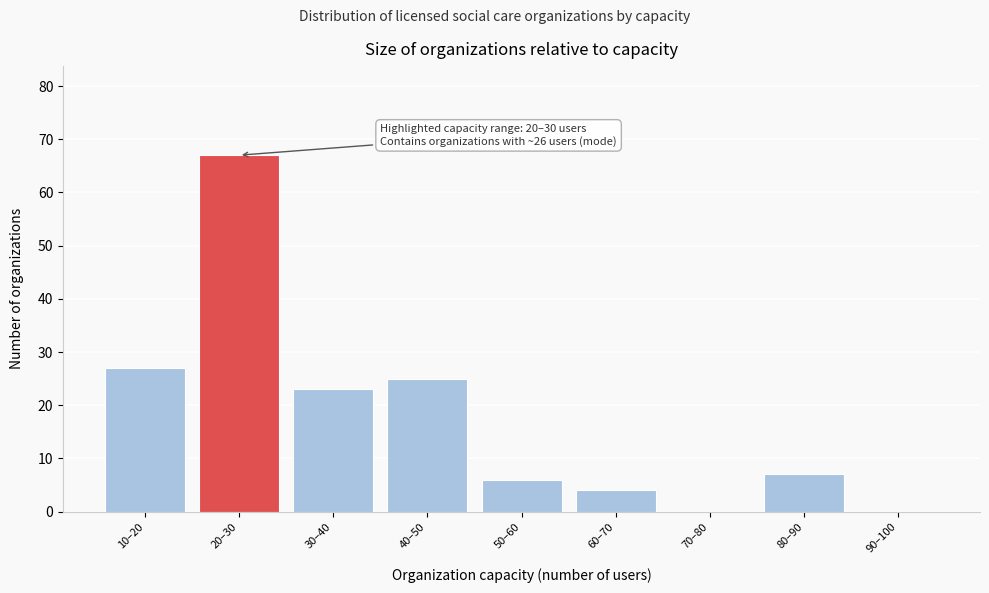

Reading left to right, what are all the values shown in this chart?

10–20=27	20–30=67	30–40=23	40–50=25	50–60=6	60–70=4	70–80=0	80–90=7	90–100=0